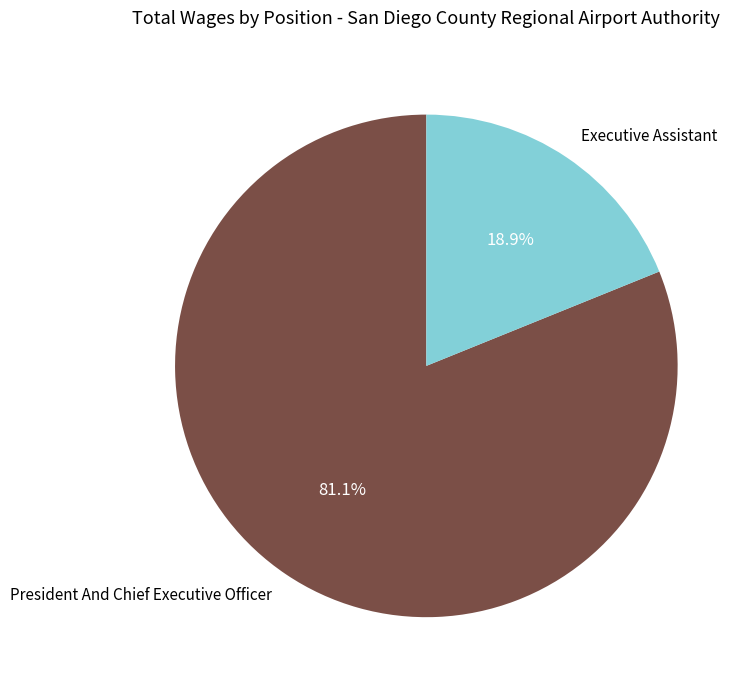

The Executive Assistant slice represents 19% of the pie. True or false?

True